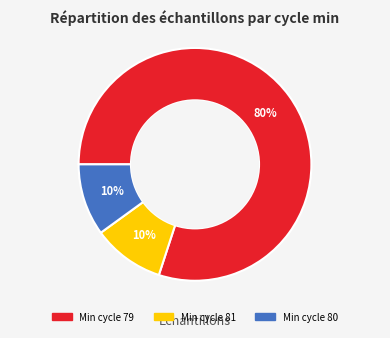

Does any single category account for the majority?

Yes